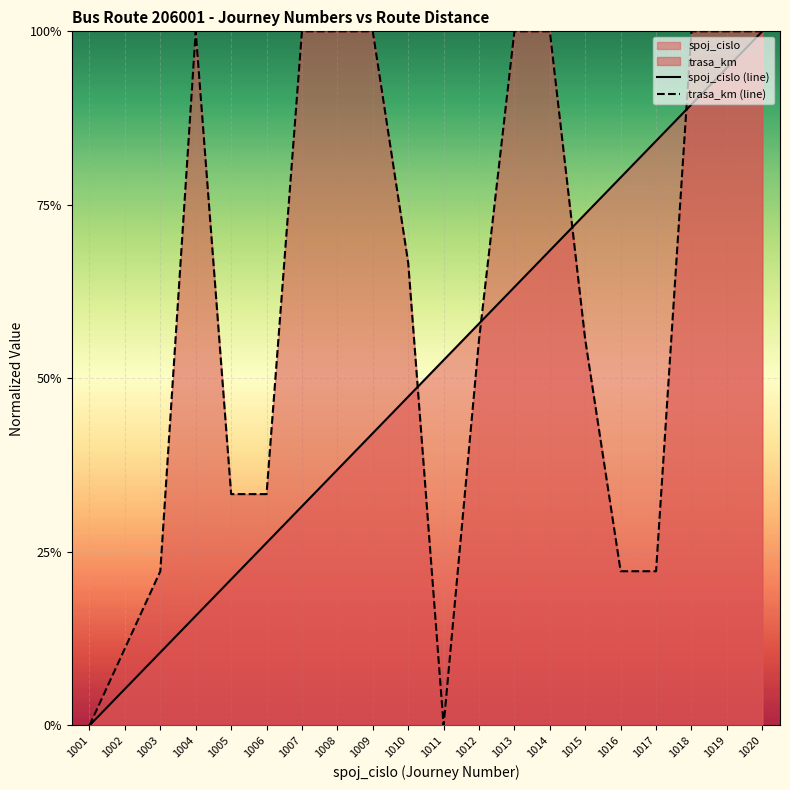

List the labels in order of trasa_km (line) value, smallest first.

1001, 1011, 1002, 1003, 1016, 1017, 1005, 1006, 1012, 1015, 1010, 1004, 1007, 1008, 1009, 1013, 1014, 1018, 1019, 1020